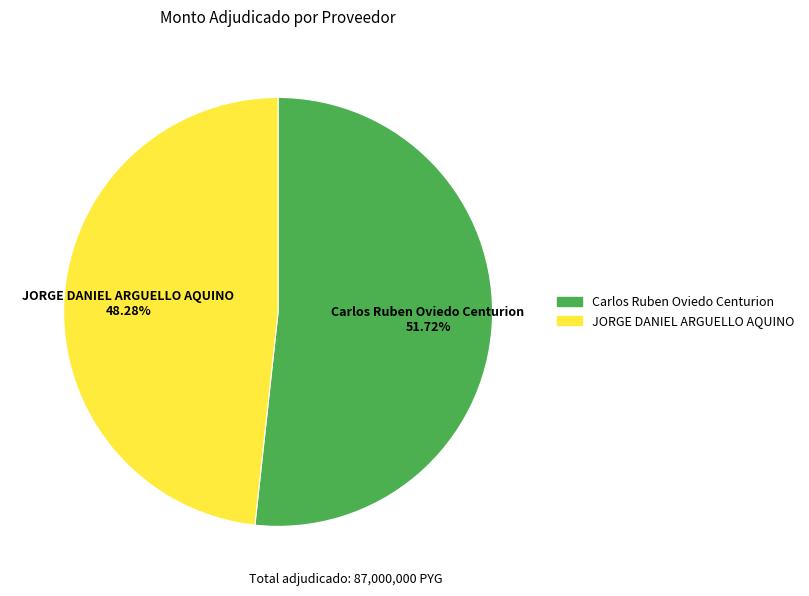

Does Carlos Ruben Oviedo Centurion account for over 50% of the chart?

Yes